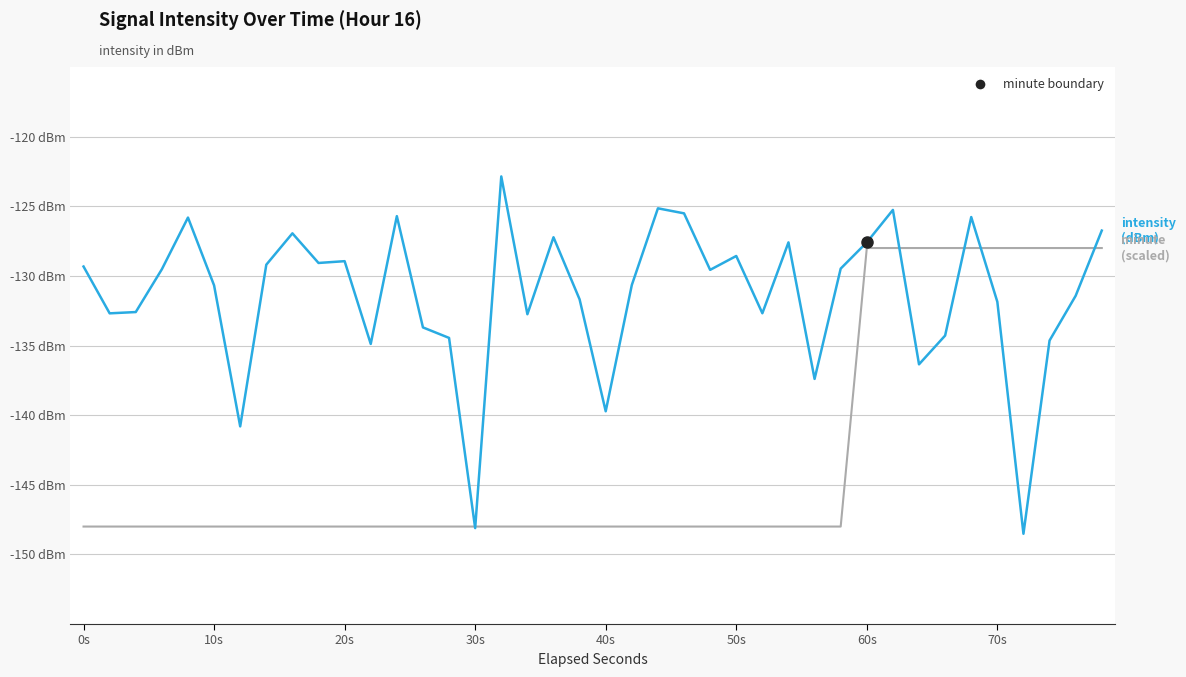

Reading right to left, what are all the values shown in this chart?

intensity(dBm): -126.7	-131.4	-134.6	-148.5	-131.9	-125.8	-134.3	-136.4	-125.3	-127.6	-129.5	-137.4	-127.6	-132.7	-128.6	-129.6	-125.5	-125.1	-130.7	-139.7	-131.7	-127.2	-132.8	-122.9	-148.1	-134.5	-133.7	-125.7	-134.9	-128.9	-129.1	-126.9	-129.2	-140.8	-130.7	-125.8	-129.5	-132.6	-132.7	-129.3
minute (scaled): -128.0	-128.0	-128.0	-128.0	-128.0	-128.0	-128.0	-128.0	-128.0	-128.0	-148.0	-148.0	-148.0	-148.0	-148.0	-148.0	-148.0	-148.0	-148.0	-148.0	-148.0	-148.0	-148.0	-148.0	-148.0	-148.0	-148.0	-148.0	-148.0	-148.0	-148.0	-148.0	-148.0	-148.0	-148.0	-148.0	-148.0	-148.0	-148.0	-148.0